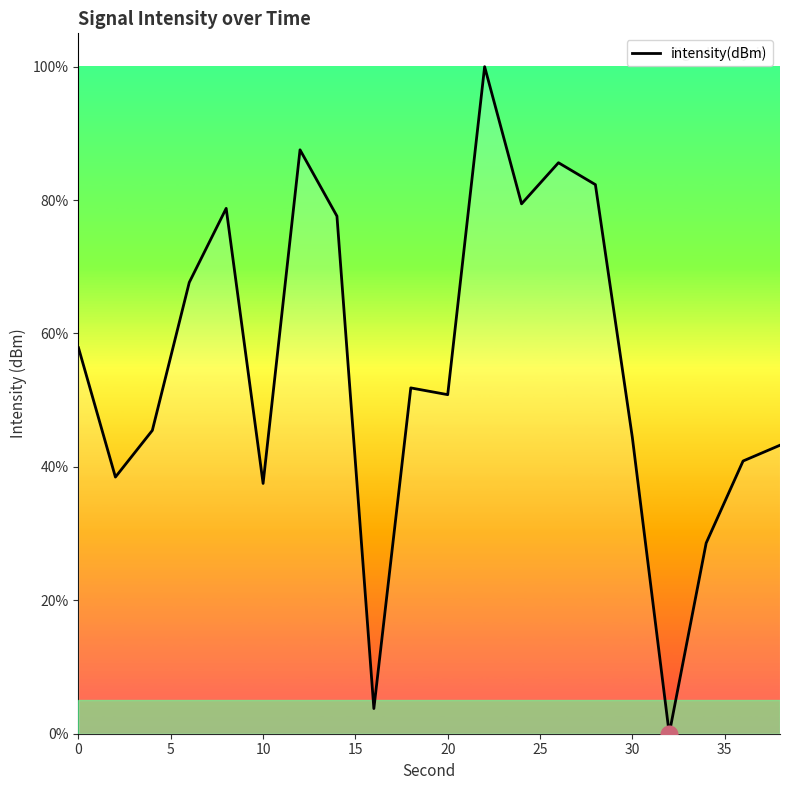

What is the difference between the maximum and minimum values?

100.0